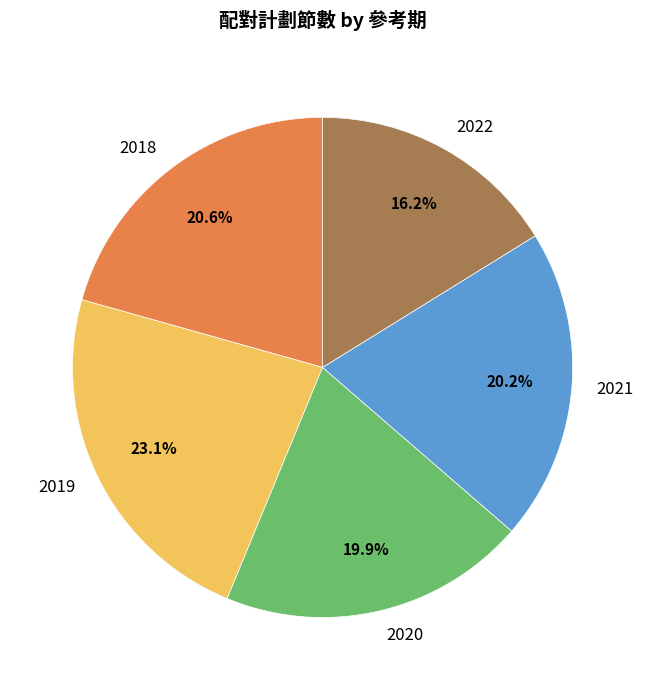

The 2020 slice represents 8% of the pie. True or false?

False